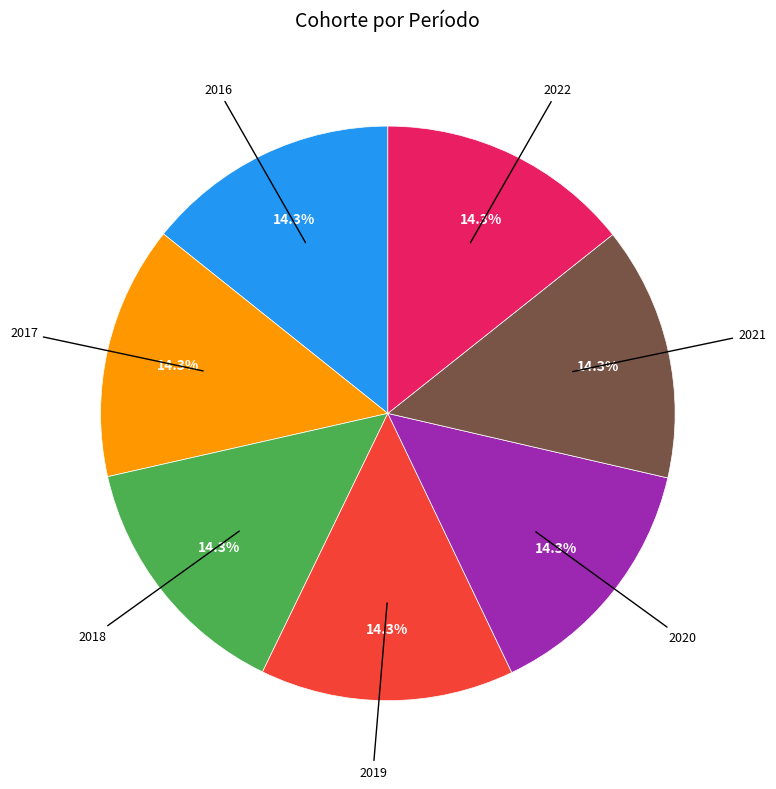

Is there a majority slice in this chart?

No